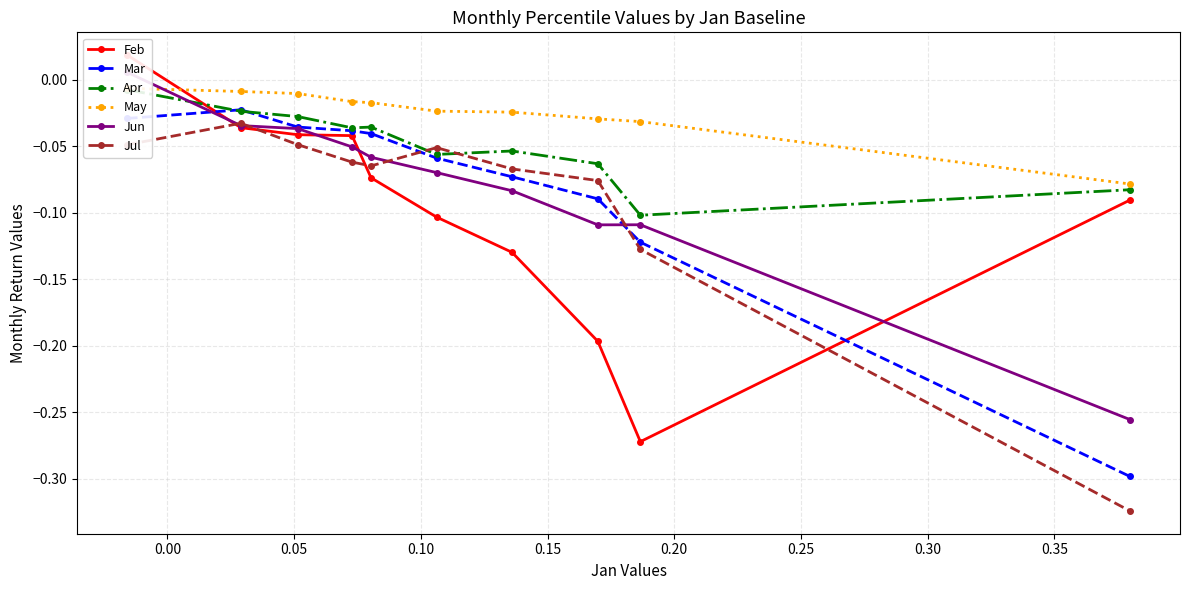

Which series has the largest total across all categories?

May